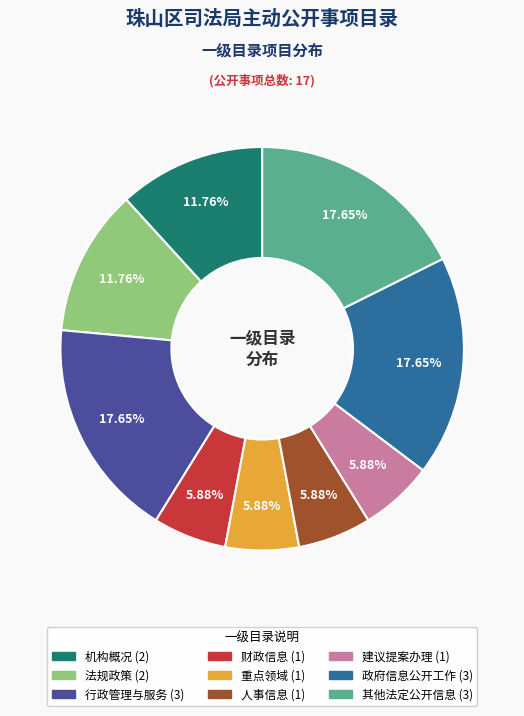

To the nearest percent, what is the average slice percentage?

11%